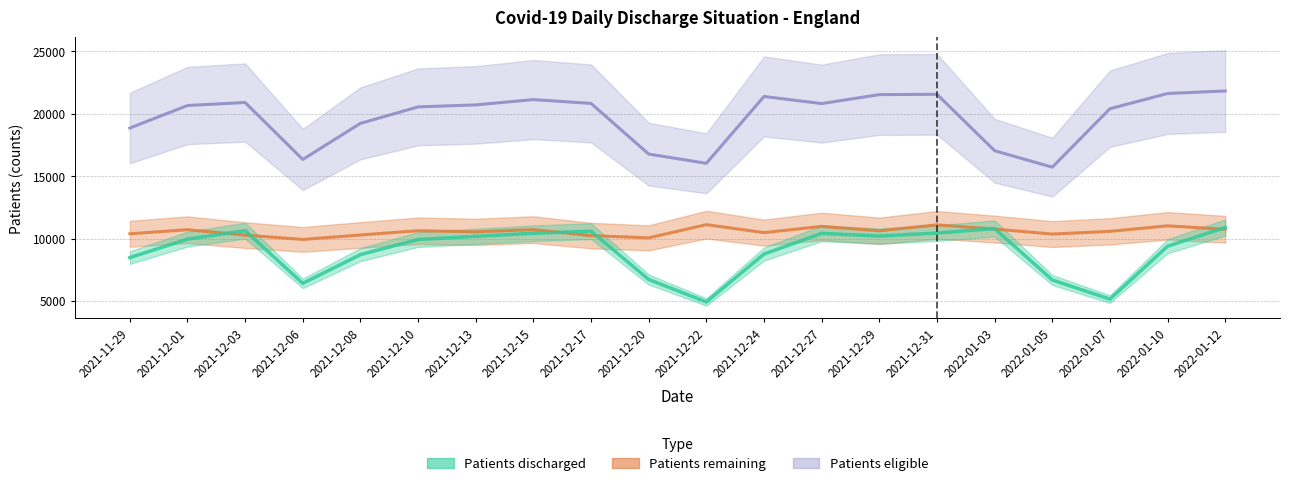

What is the label of the 8th point from the left?

2021-12-15